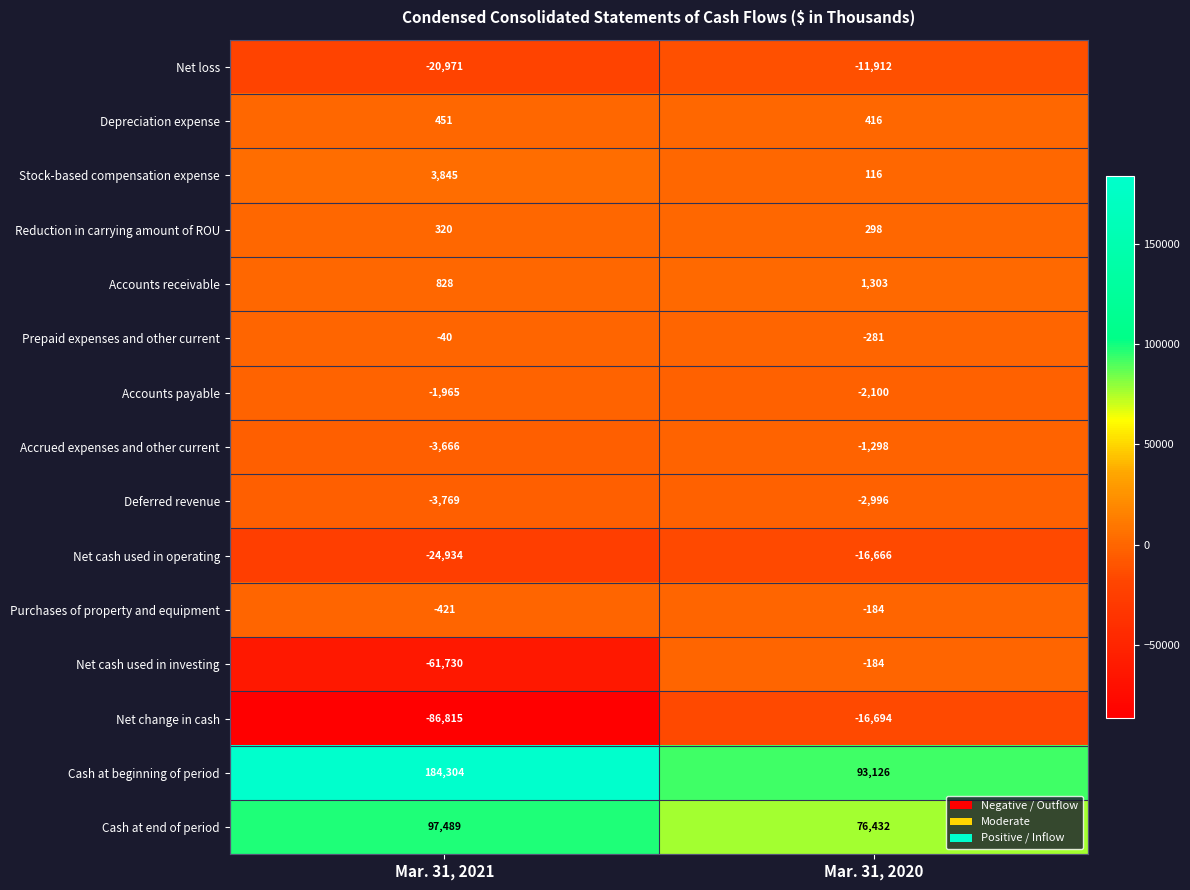

The value of Stock-based compensation expense at Mar. 31, 2020 is 116. True or false?

True